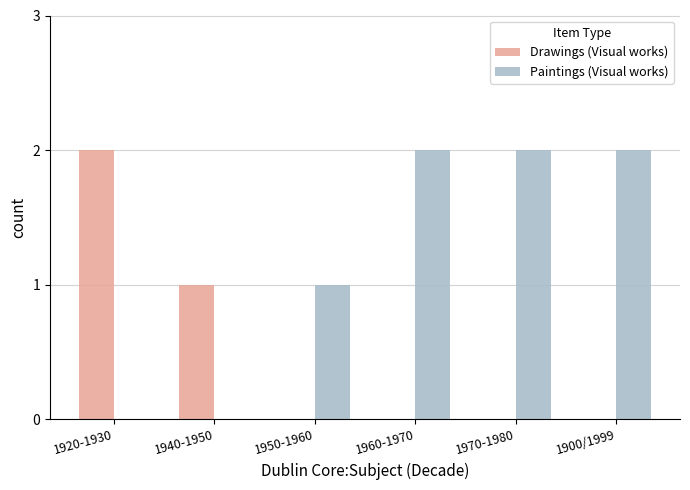

Between 1950-1960 and 1900/1999, which series saw the biggest shift?

Paintings (Visual works)